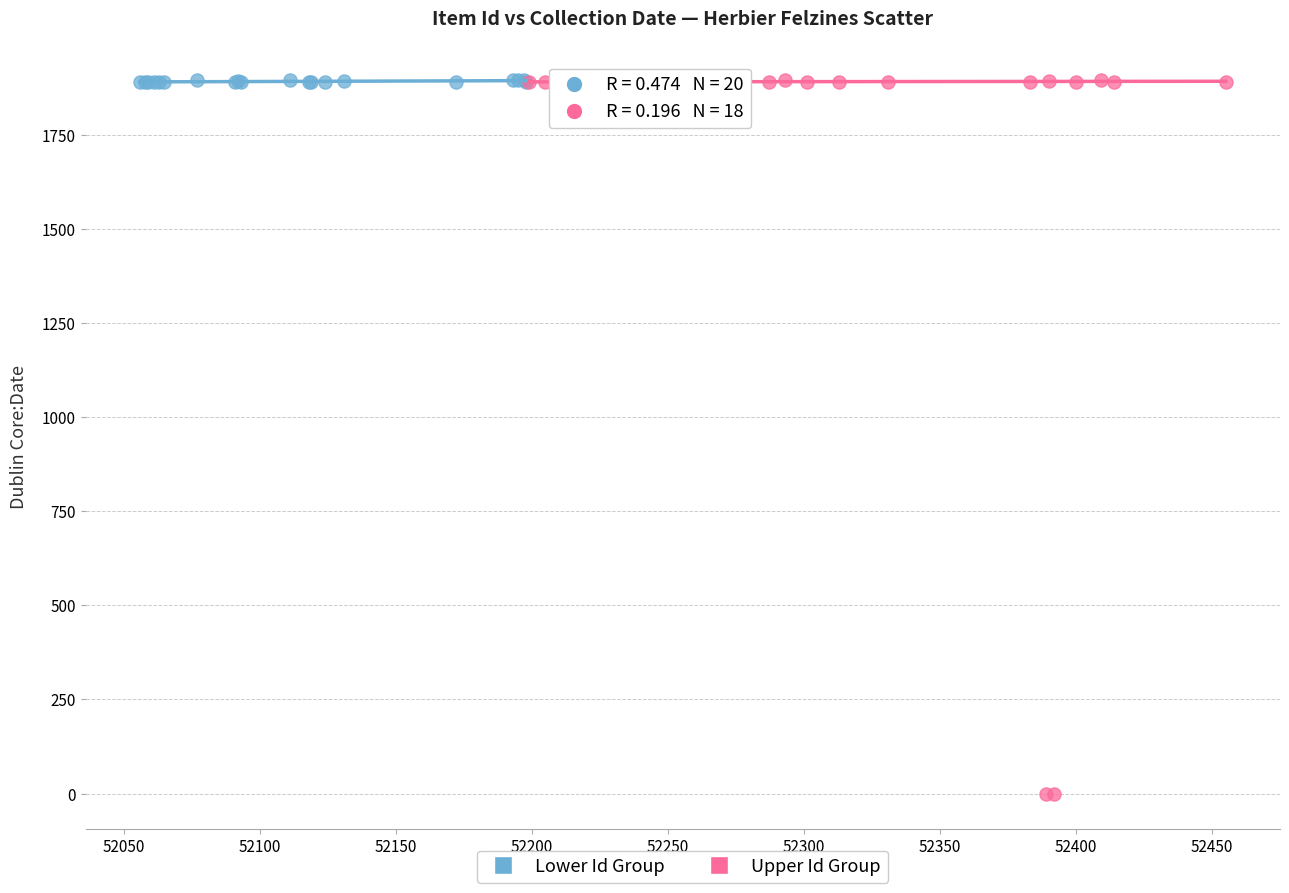

Which series contains the lowest Y value?

Upper Id Group